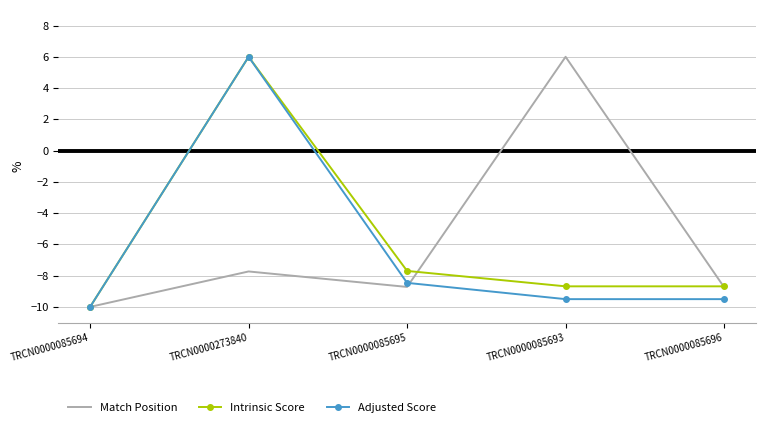

What is the difference between the second highest and second lowest values in the Match Position series?

1.0